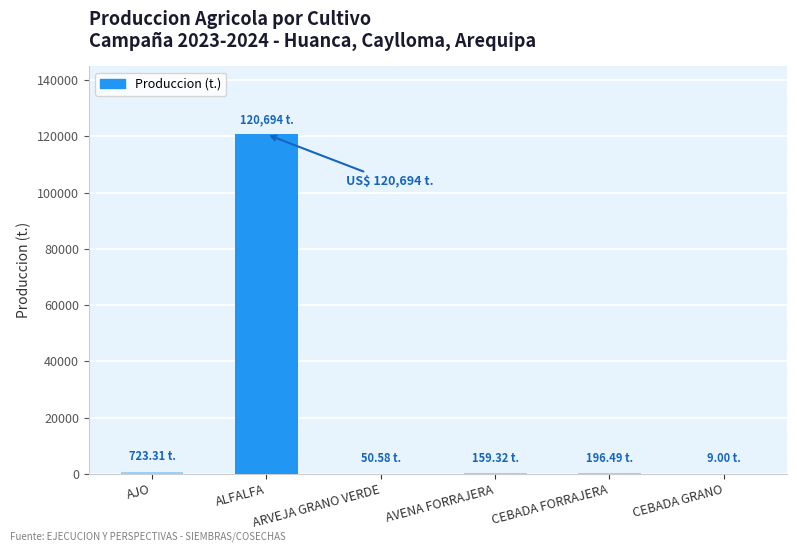

What is the change in value from ARVEJA GRANO VERDE to AVENA FORRAJERA?

+108.7